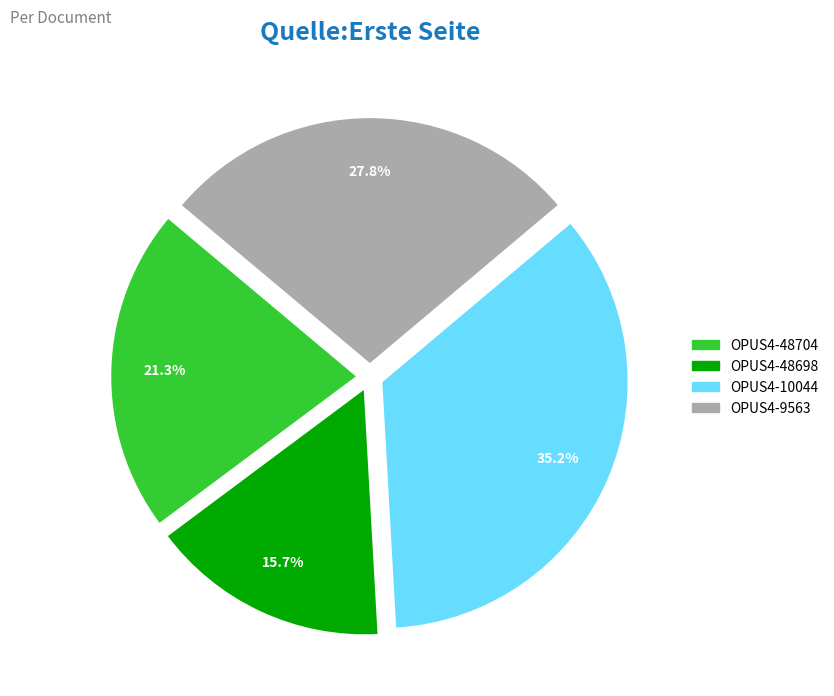

Which slice is the smallest?

OPUS4-48698